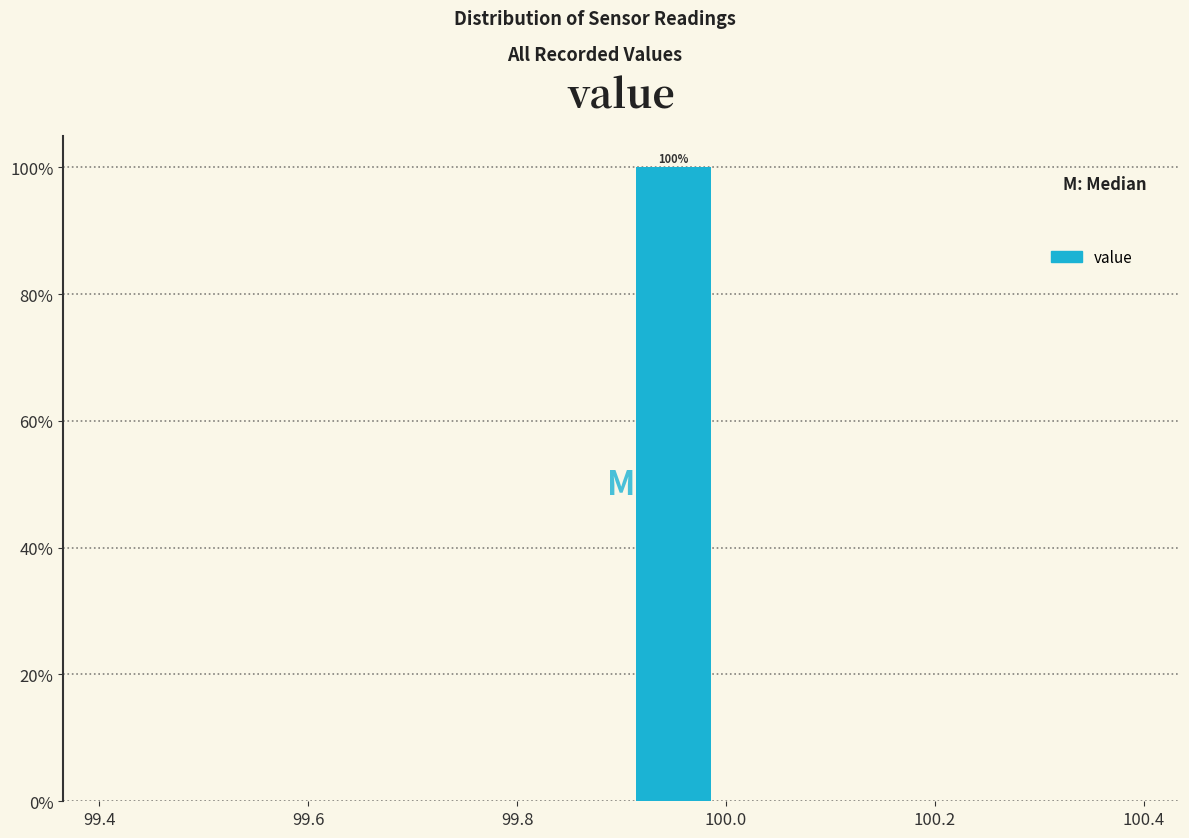

Over which range of the x-axis is the bar tallest?

99.9 to 100.0